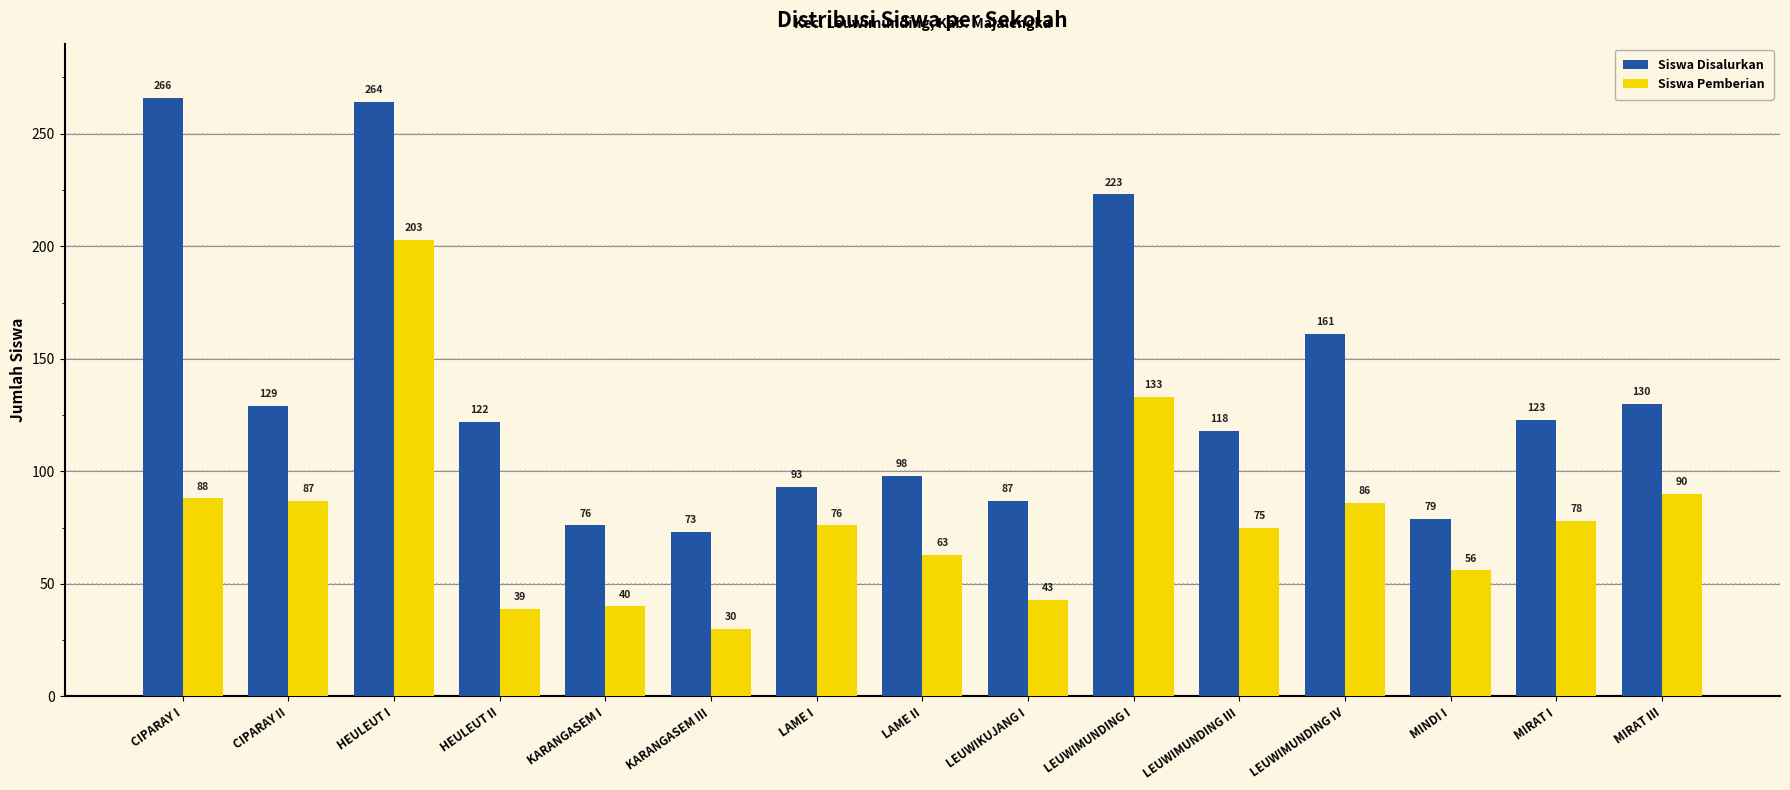

The value of Siswa Pemberian at LEUWIMUNDING IV is 48. True or false?

False